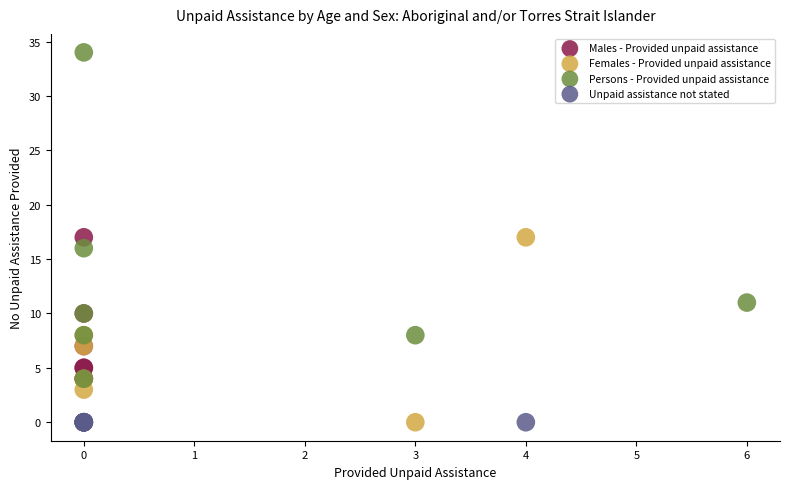

Which series reaches the maximum Y coordinate?

Persons - Provided unpaid assistance